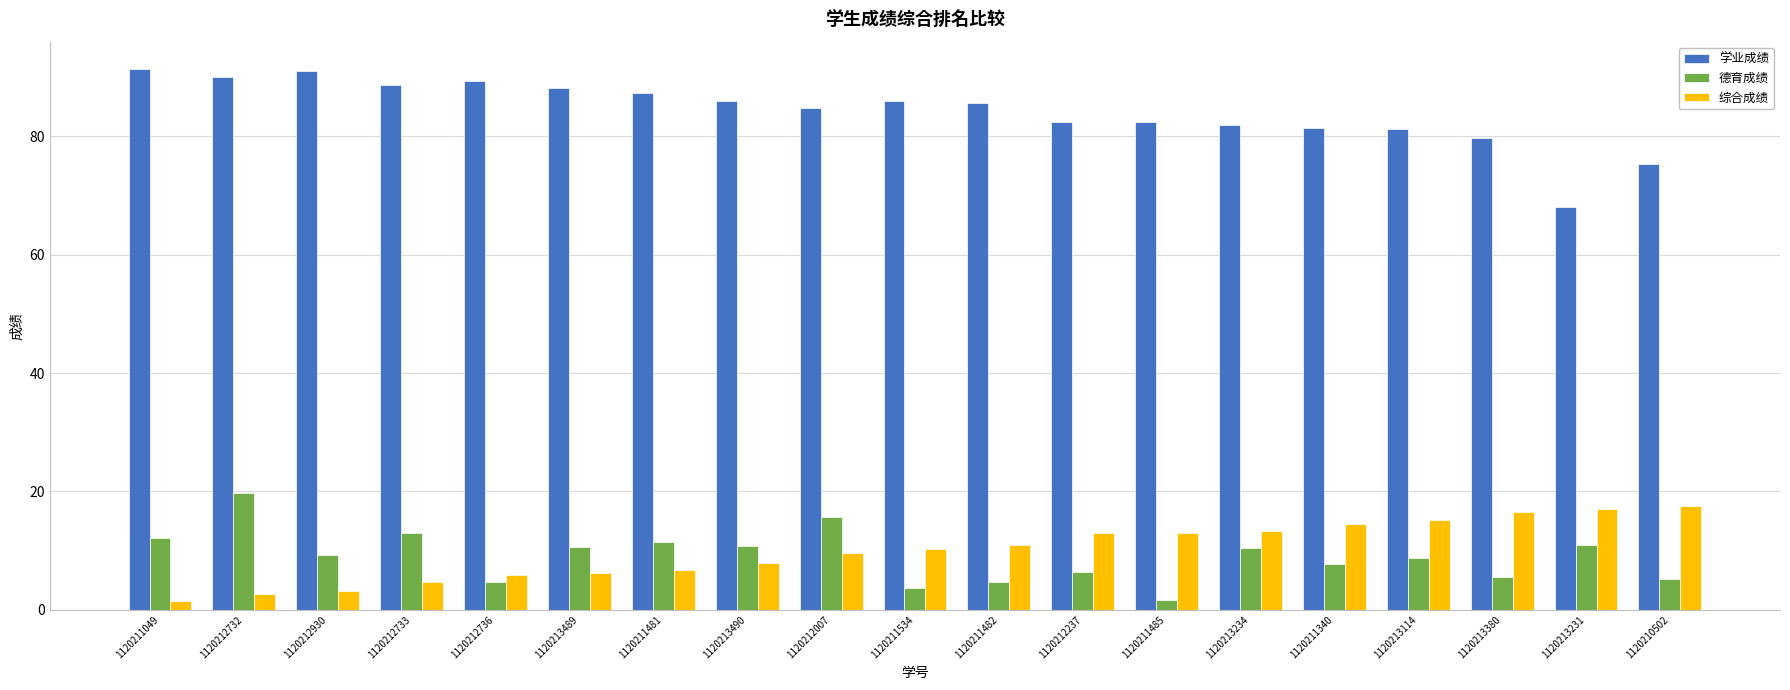

What is the total value across all series at 1120211340?

103.7